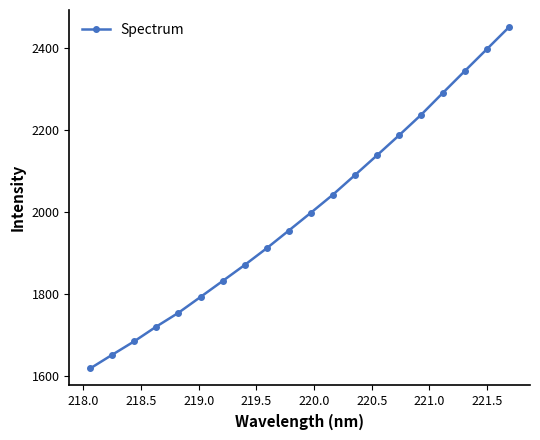

Is this an area chart (filled region under the line)?

No